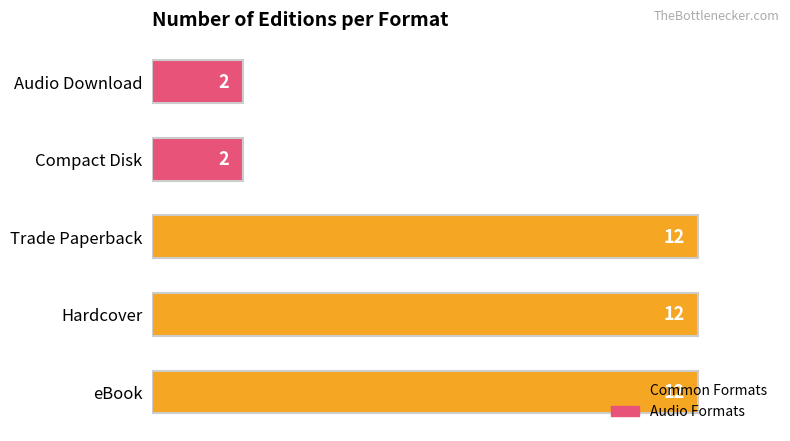

What is the sum of all values?

40